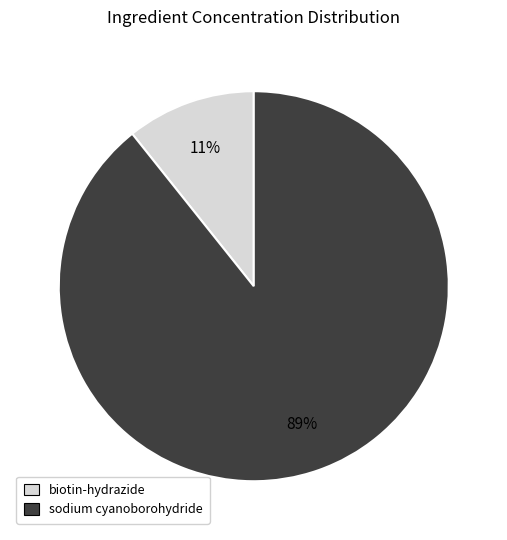

Which category has the smallest portion of the pie?

biotin-hydrazide